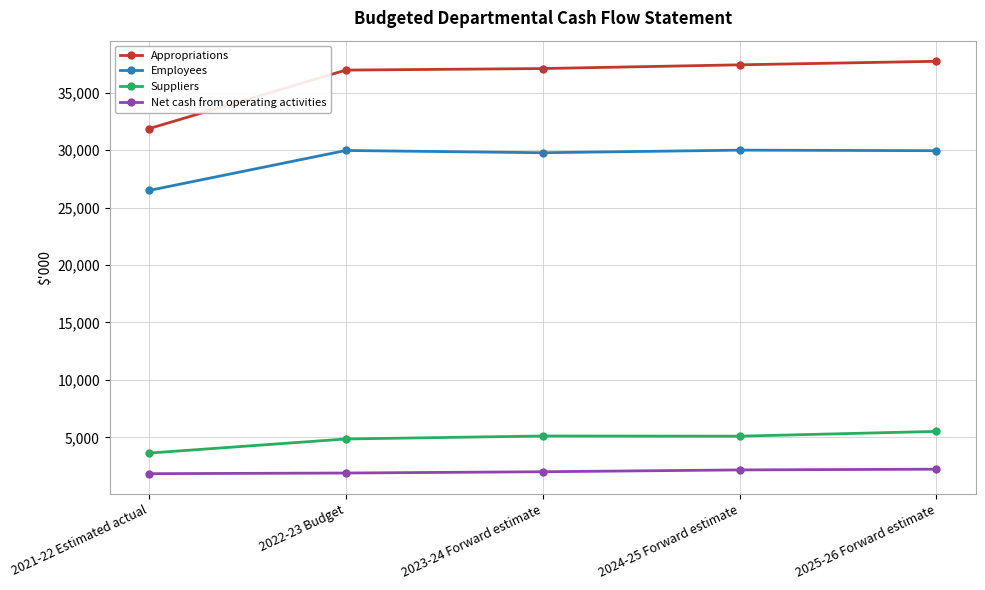

What is the maximum value shown in the chart?

37751